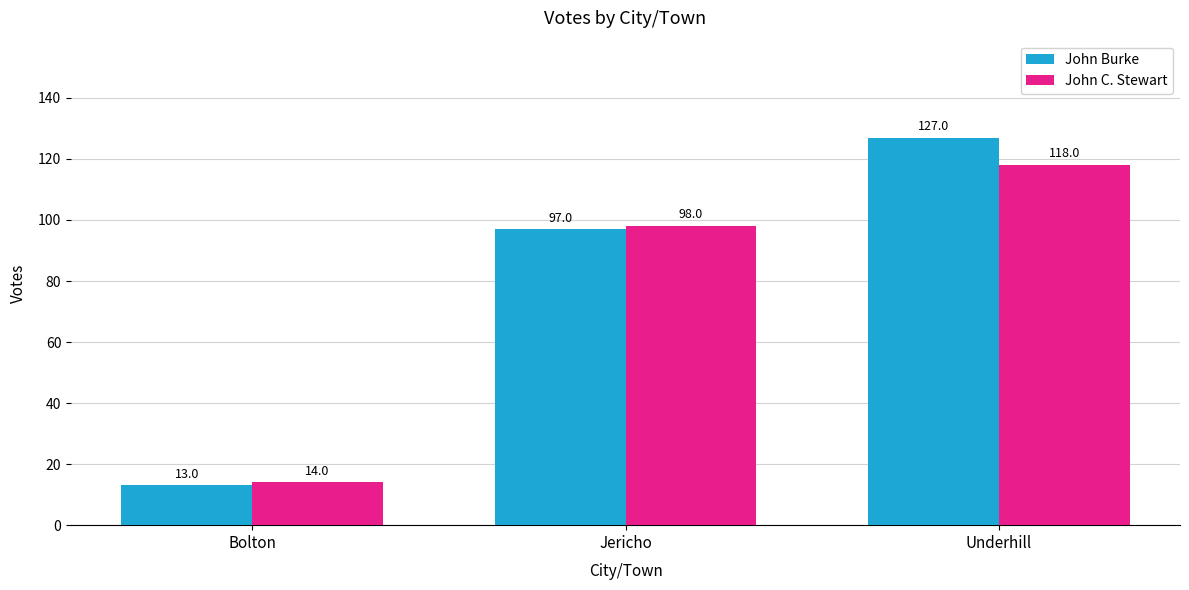

Between Bolton and Underhill, which series saw the biggest shift?

John Burke